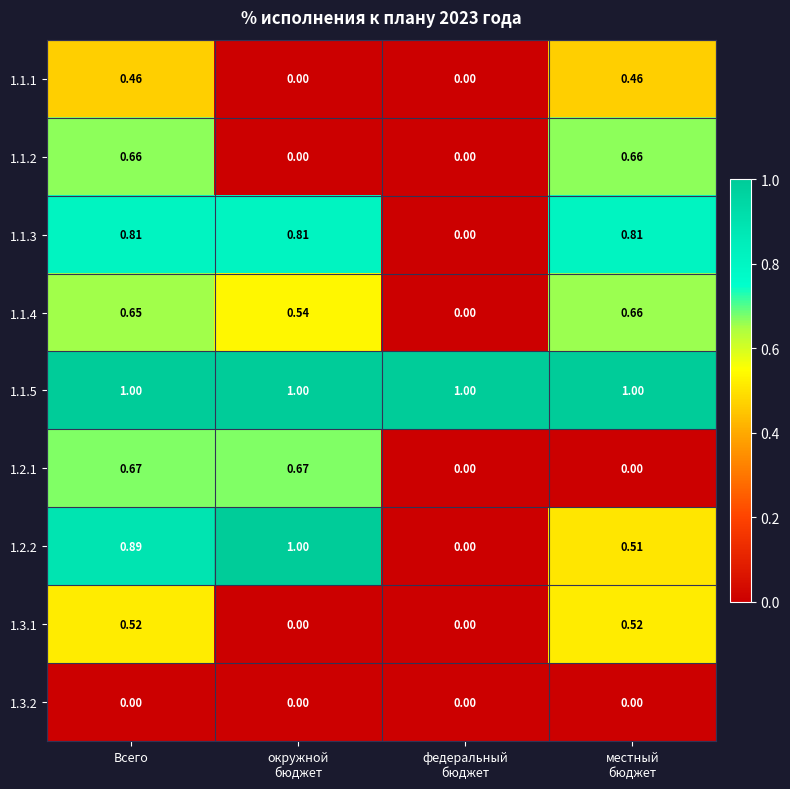

At which category is the sum across all series the highest?

Всего